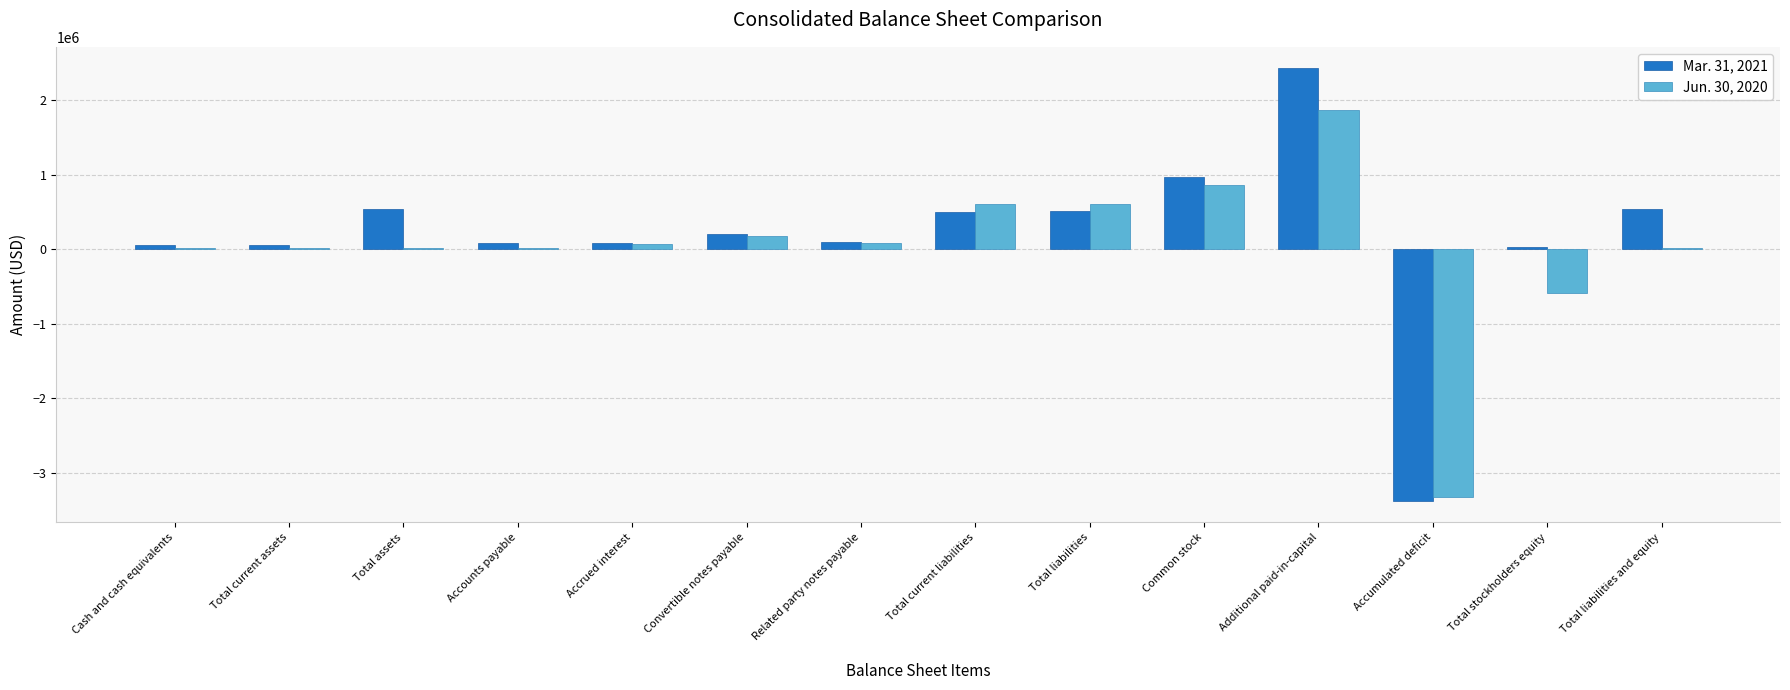

Is it true that Jun. 30, 2020 equals -584122 at Total stockholders equity?

True